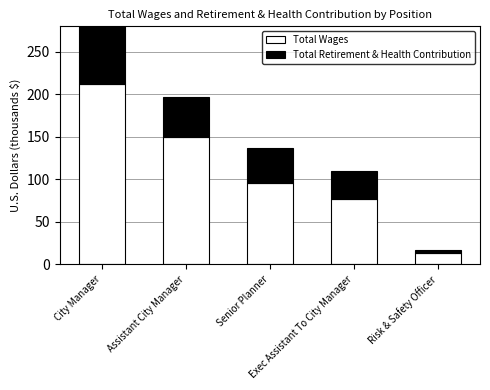

How many data points in Total Wages are less than 96064?

2